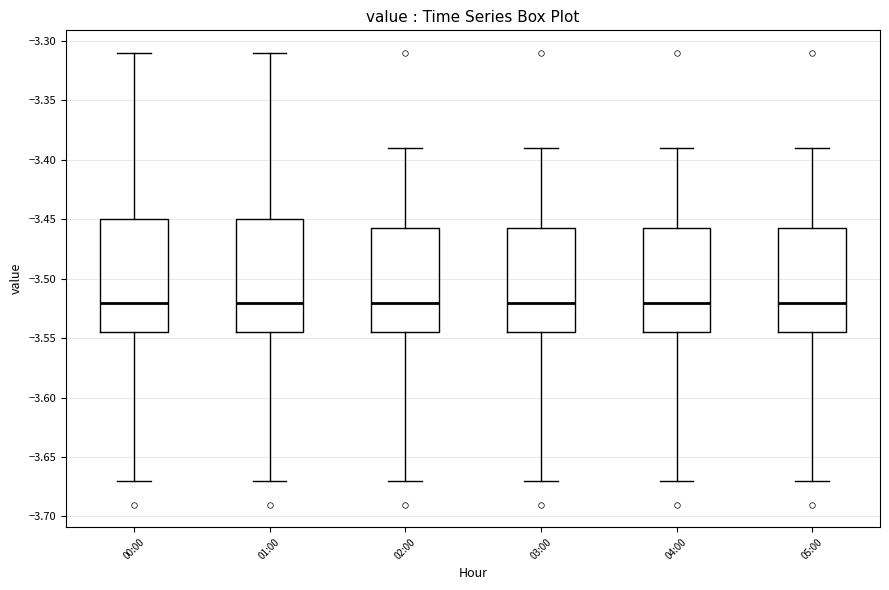

Where is the upper edge of the box for 00:00 on the y-axis? The values are not printed on the chart, so give them approximately, as read against the axis.

-3.450